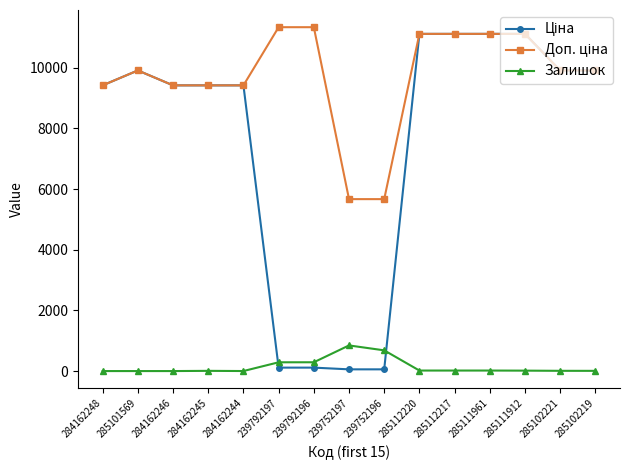

What is the greatest value displayed?

11334.0